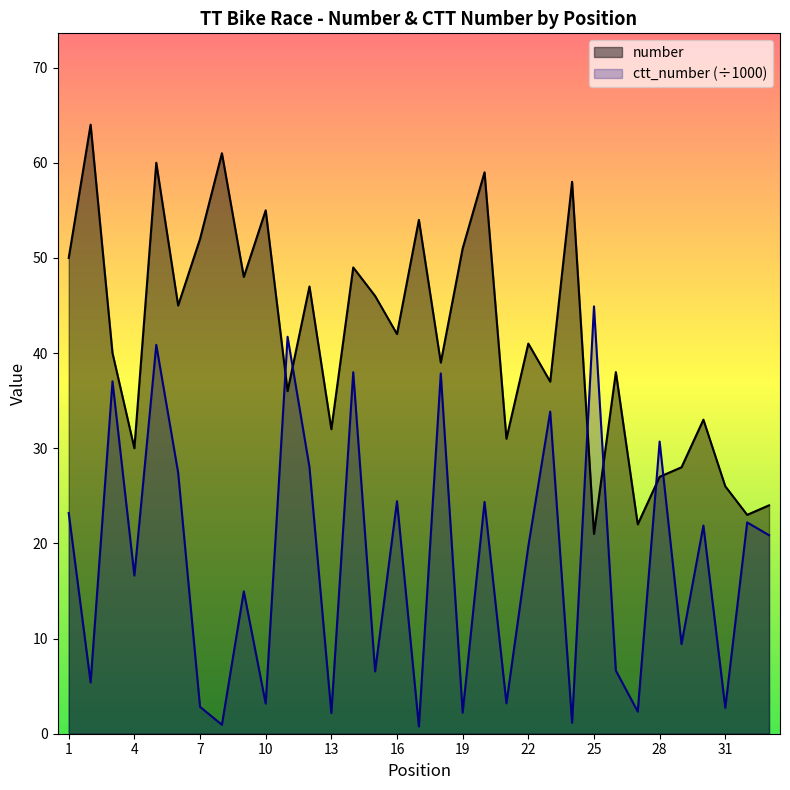

Is it true that number equals 22.8 at 30?

False